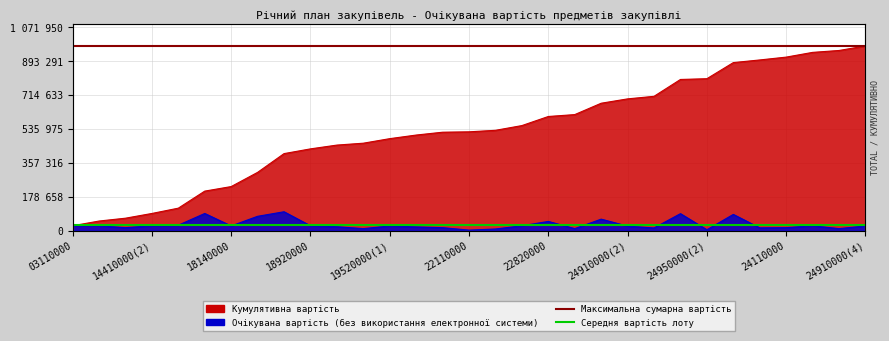

What is the label of the 2nd point from the left?

14410000(2)